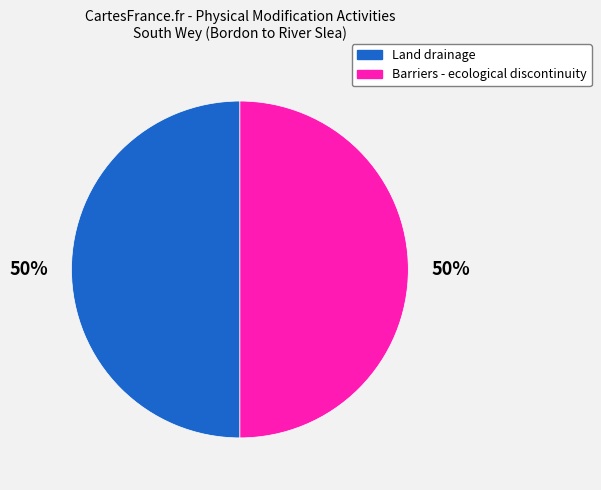

The Barriers - ecological discontinuity slice represents 39% of the pie. True or false?

False